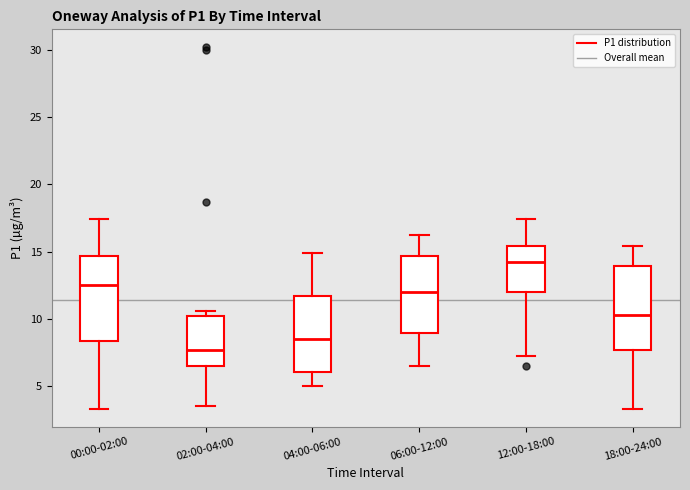

Where is the upper edge of the box for 00:00-02:00 on the y-axis? The values are not printed on the chart, so give them approximately, as read against the axis.

14.5